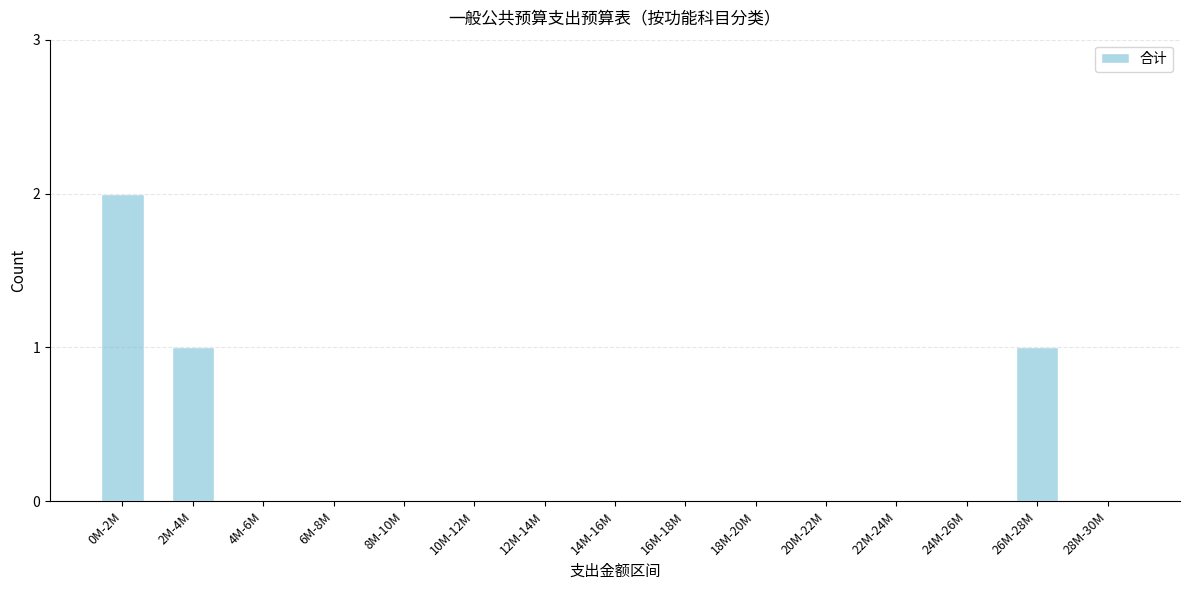

Reading left to right, extract all data points from this chart.

0M-2M=2	2M-4M=1	4M-6M=0	6M-8M=0	8M-10M=0	10M-12M=0	12M-14M=0	14M-16M=0	16M-18M=0	18M-20M=0	20M-22M=0	22M-24M=0	24M-26M=0	26M-28M=1	28M-30M=0